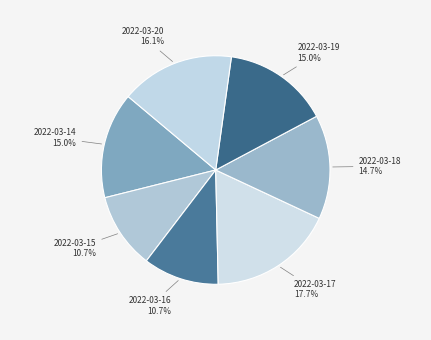

Does any single category account for the majority?

No